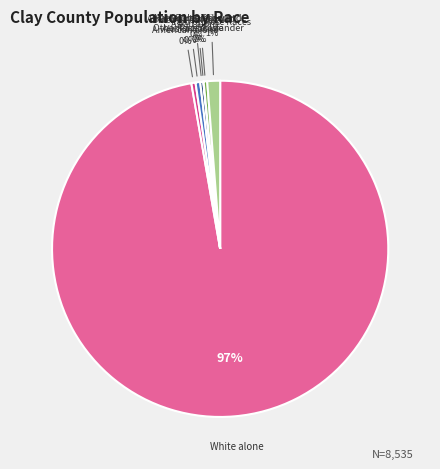

Does Asian alone represent more than half of the total?

No